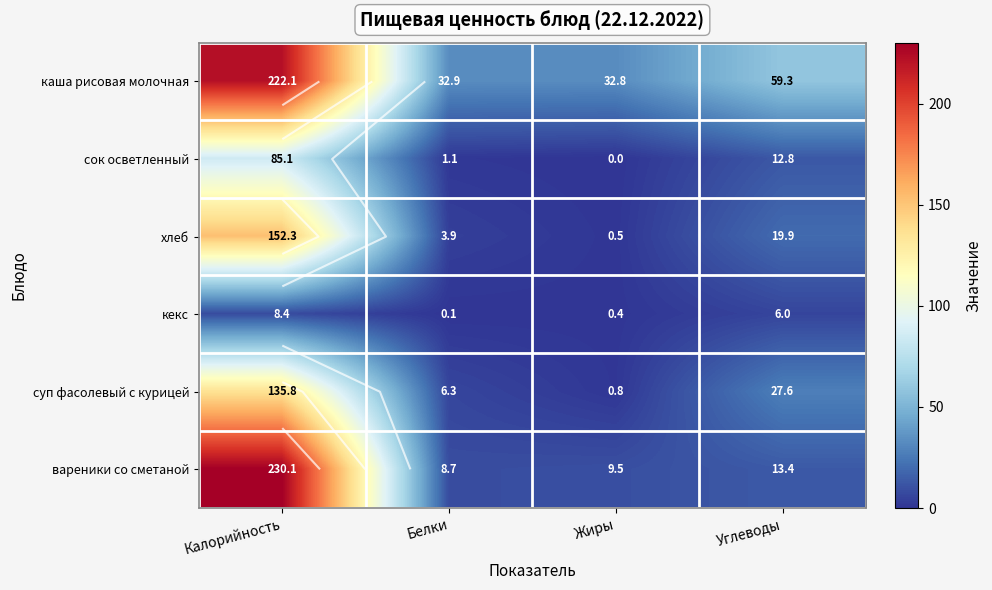

At Углеводы, list the series in order from largest to smallest.

каша рисовая молочная, суп фасолевый с курицей, хлеб, вареники со сметаной, сок осветленный, кекс